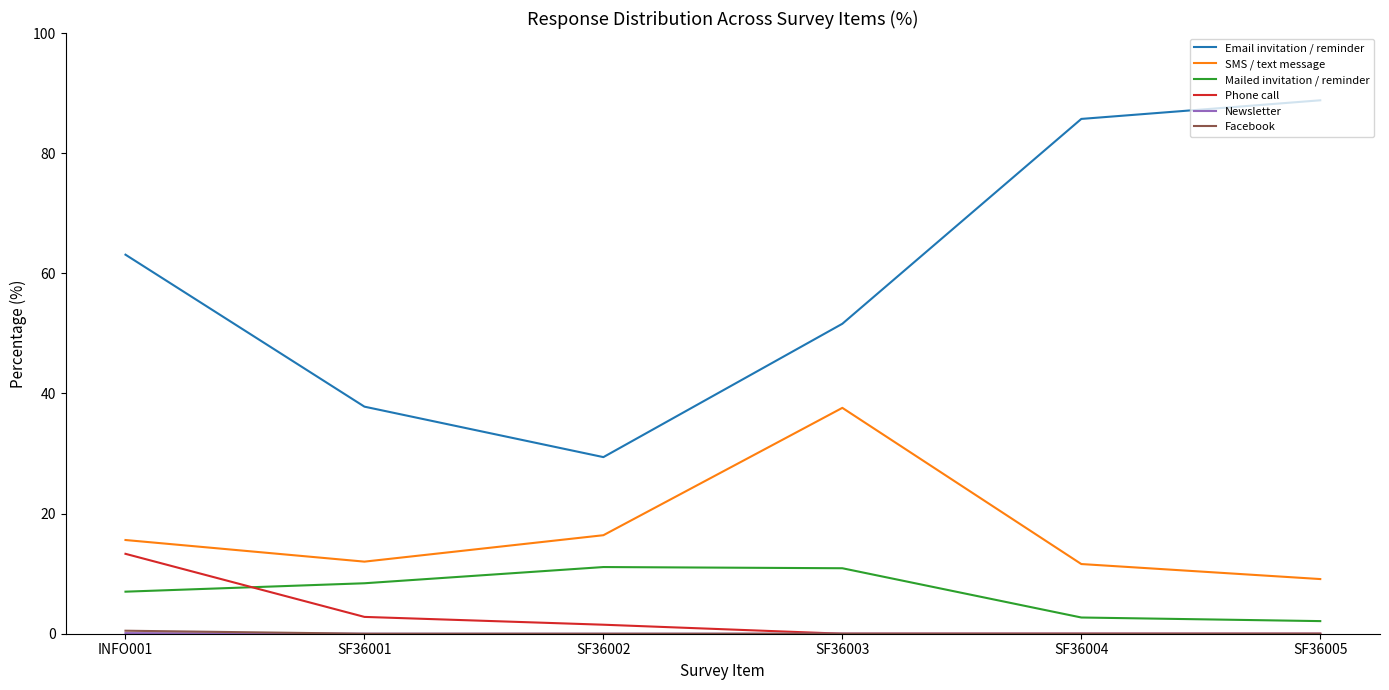

Which series has the widest spread of values?

Email invitation / reminder